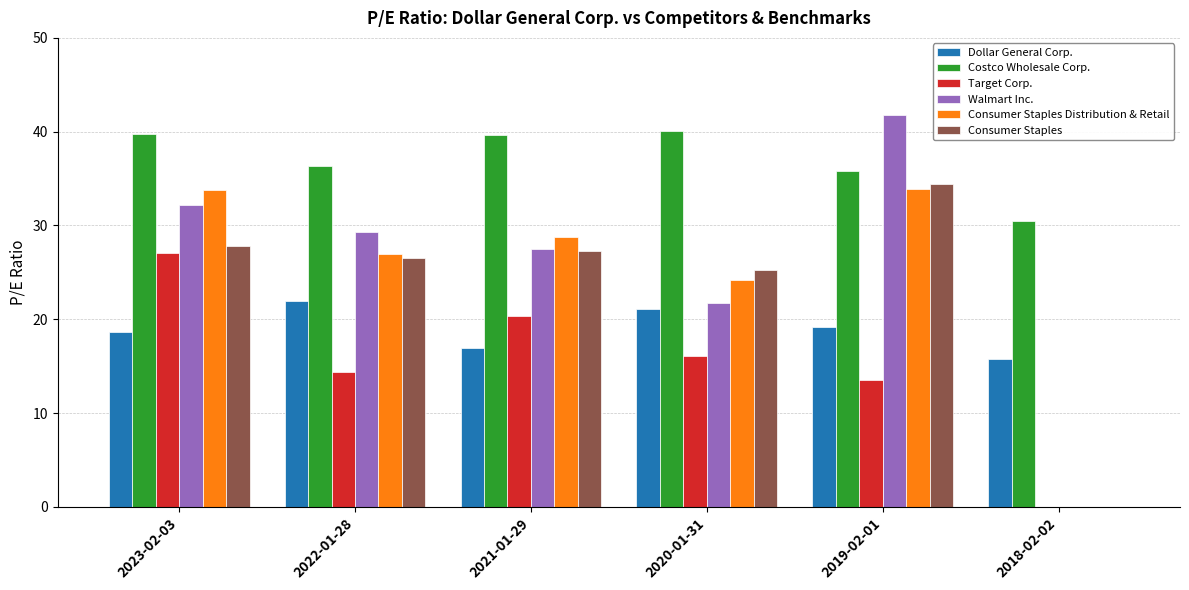

What is the spread (max minus min) of values at 2019-02-01?

28.2